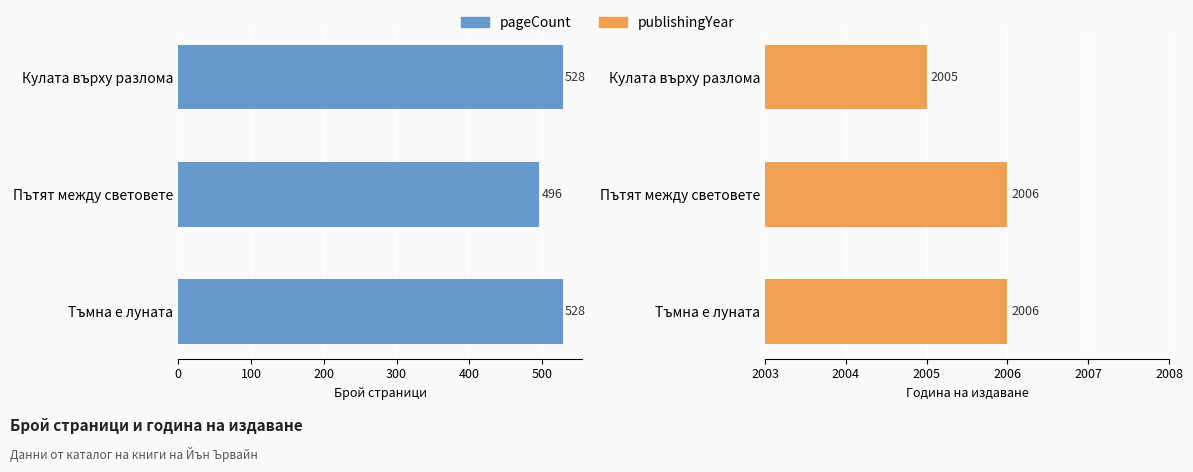

What is the value of the publishingYear bar at the 3rd from the left?

2006